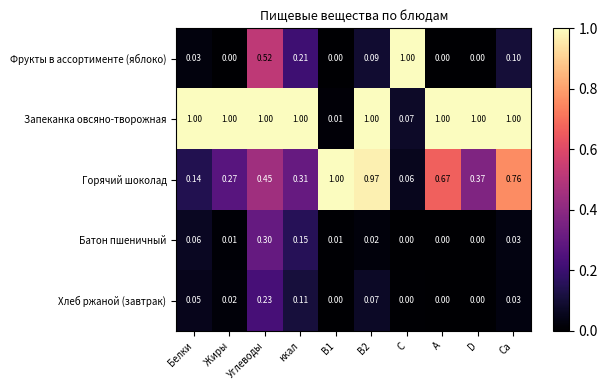

Which series has the largest range (max minus min)?

Фрукты в ассортименте (яблоко)